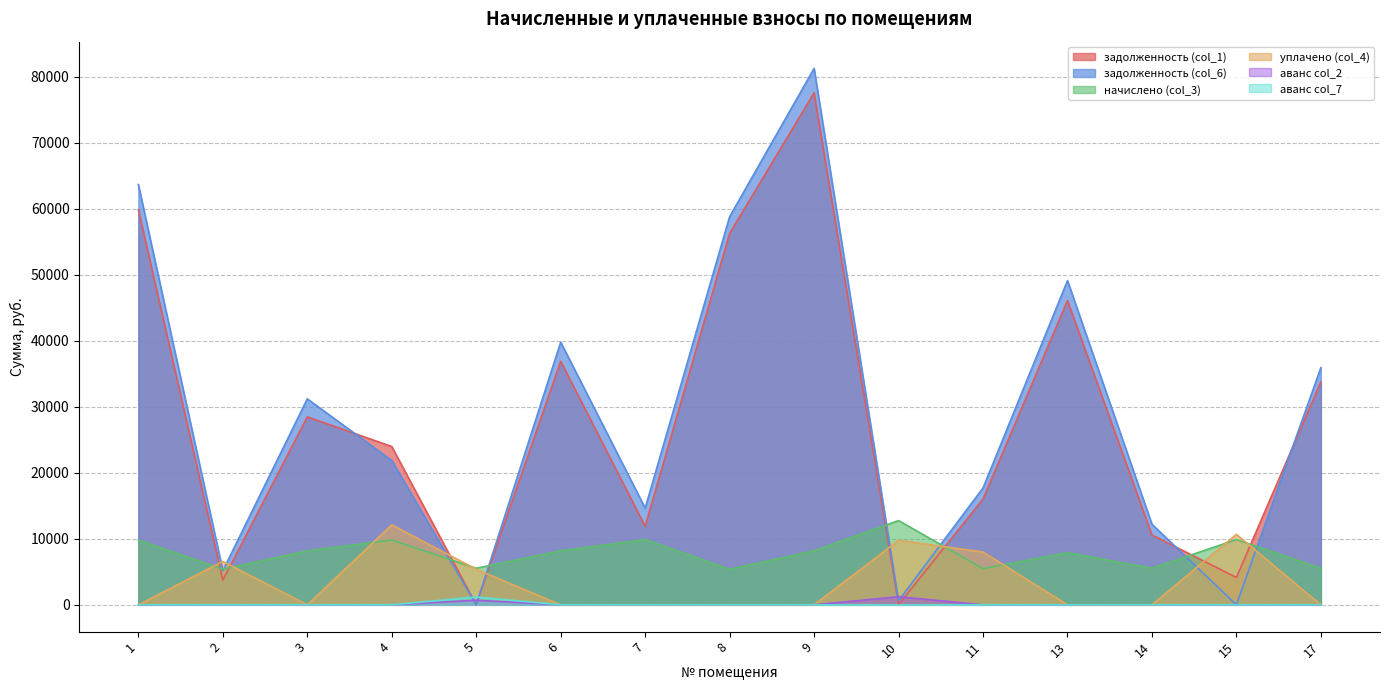

Rank the categories by аванс col_2 value from lowest to highest.

1, 2, 3, 4, 6, 7, 8, 9, 11, 13, 14, 15, 17, 5, 10